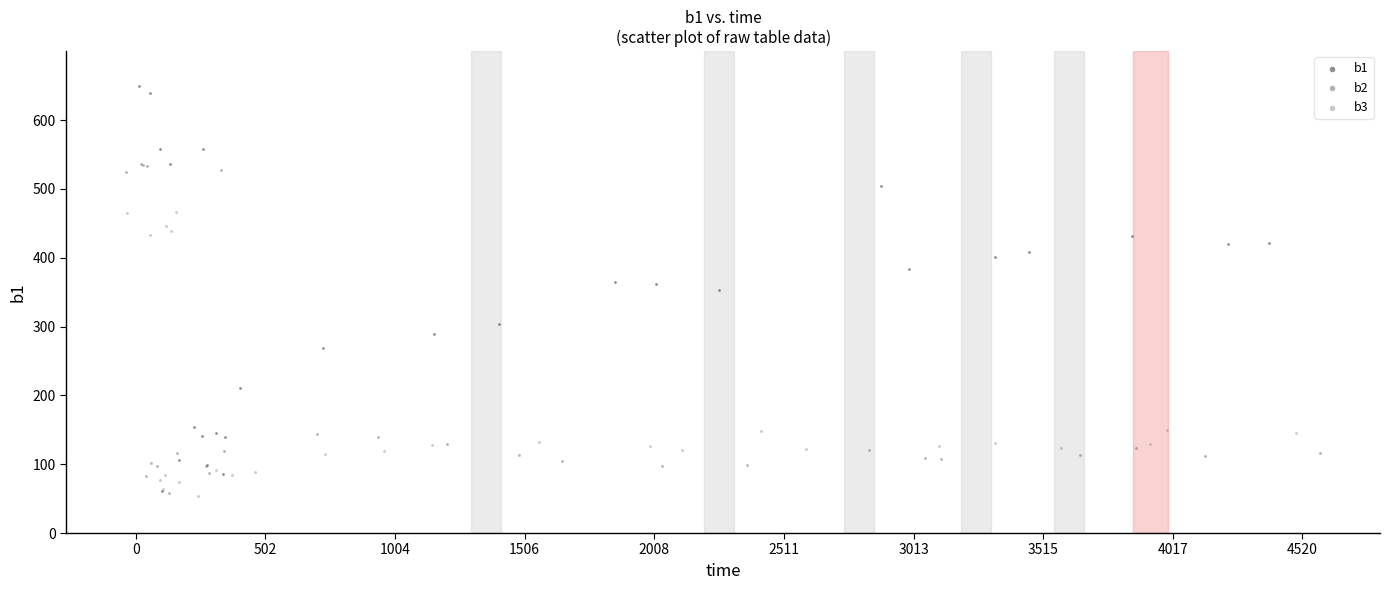

Which series reaches the maximum Y coordinate?

b1